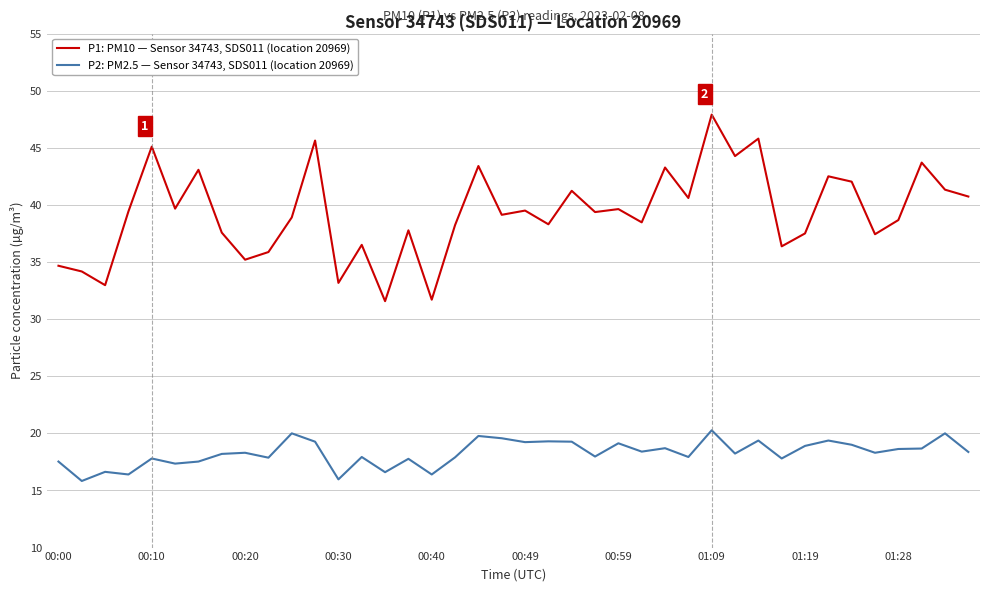

Rank the series by their maximum value, from highest to lowest.

P1: PM10 — Sensor 34743, SDS011 (location 20969), P2: PM2.5 — Sensor 34743, SDS011 (location 20969)